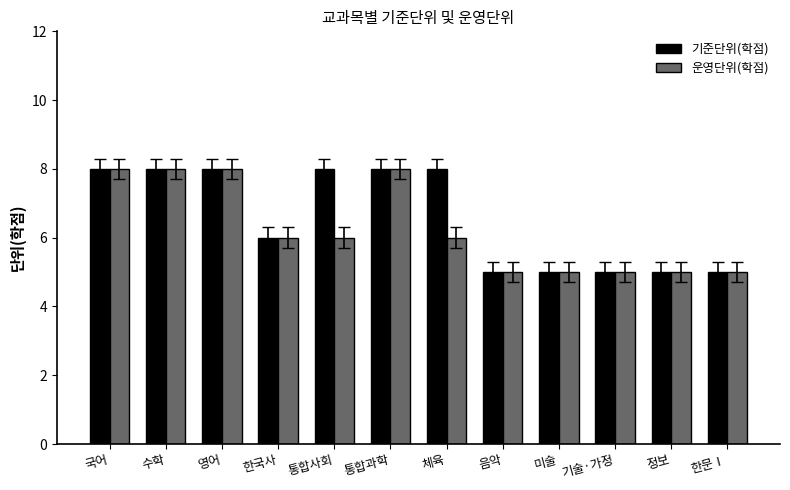

What is the label of the 8th bar from the right?

통합사회